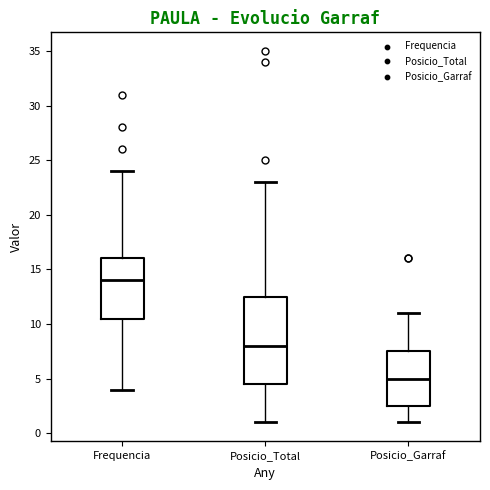

Where does the lower whisker of the box for Posicio_Garraf end on the y-axis? The values are not printed on the chart, so give them approximately, as read against the axis.

1.0